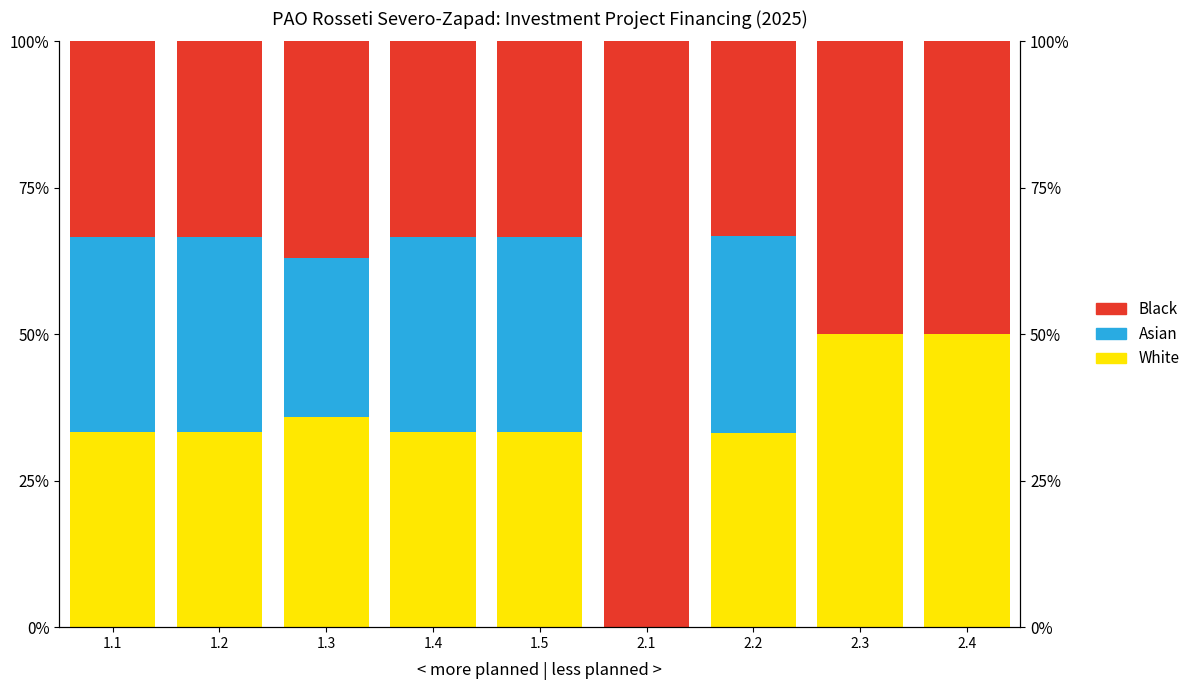

What is the label of the 9th bar from the left?

2.4